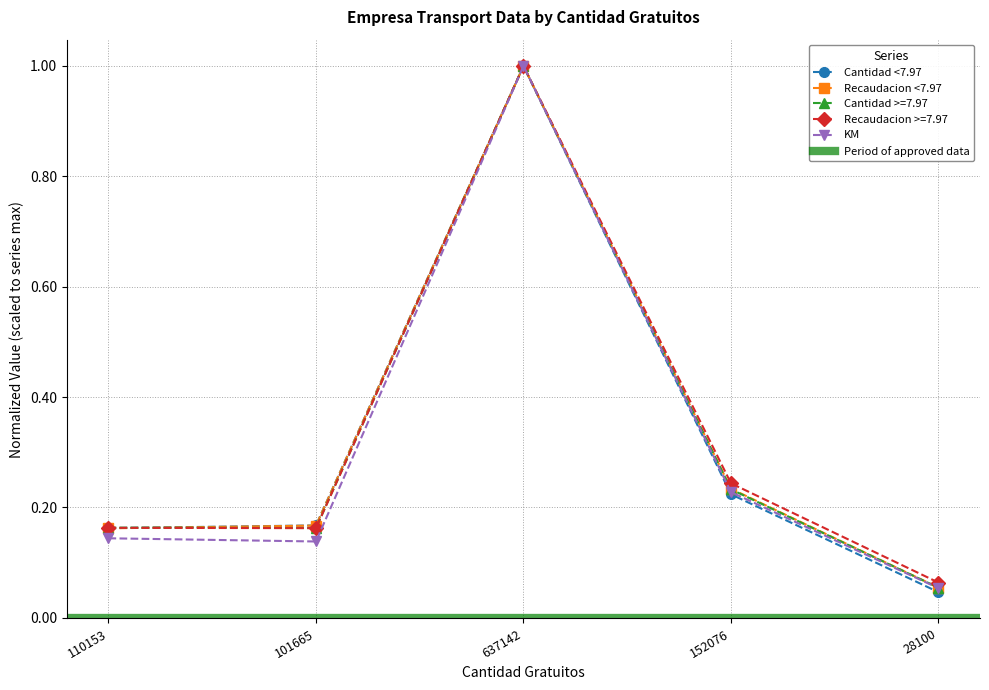

True or false: Cantidad <7.97 has more than 1 points higher than both neighbors.

False